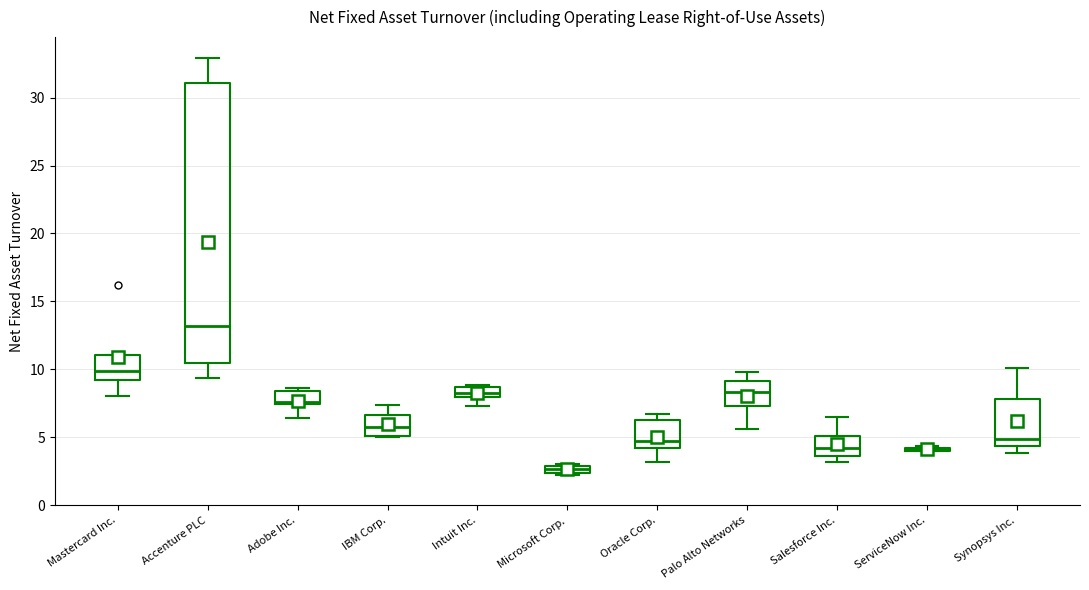

Where does the median line of the box for Salesforce Inc. sit on the y-axis? The values are not printed on the chart, so give them approximately, as read against the axis.

4.0